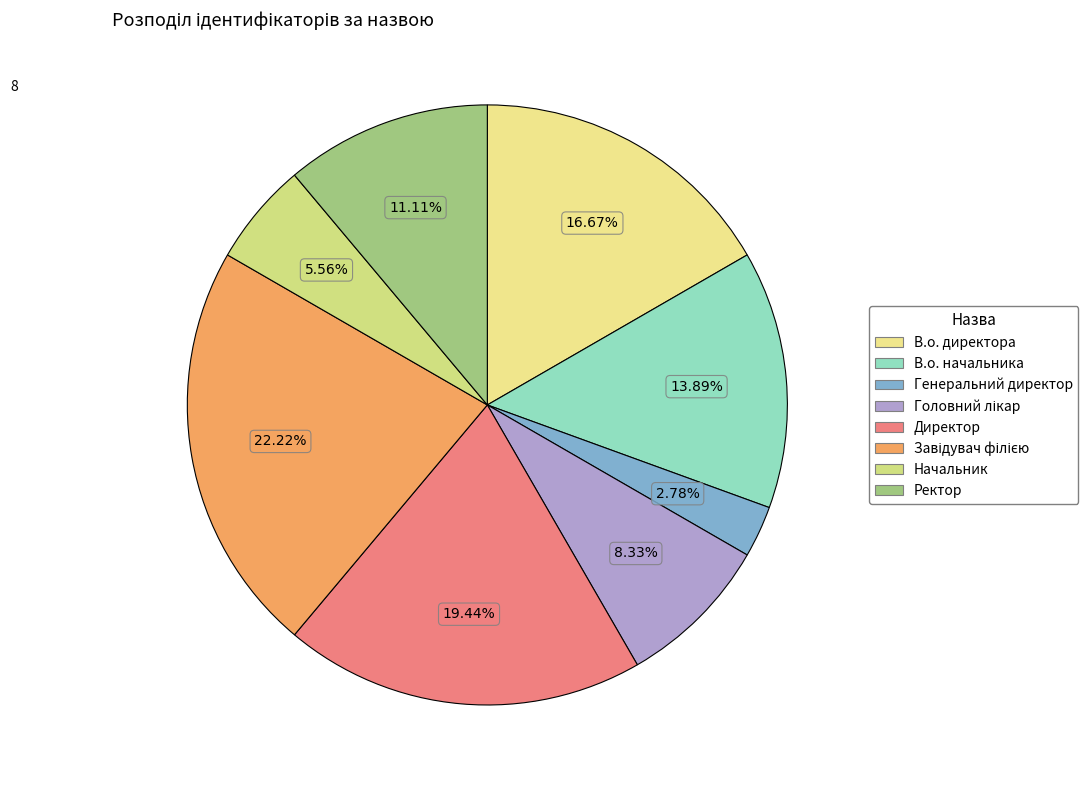

What is the ratio of the value at Головний лікар to the value at Завідувач філією?

0.4